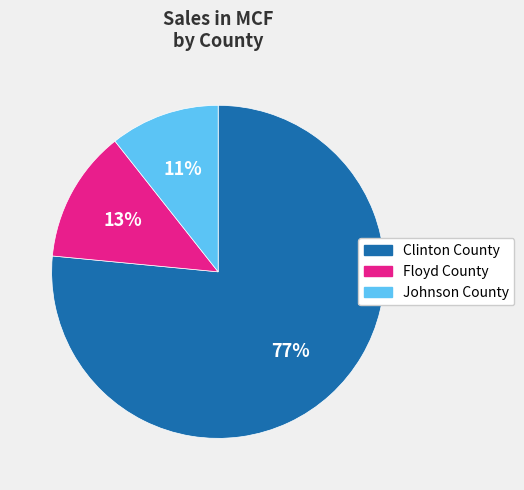

How many segments does this pie chart have?

3